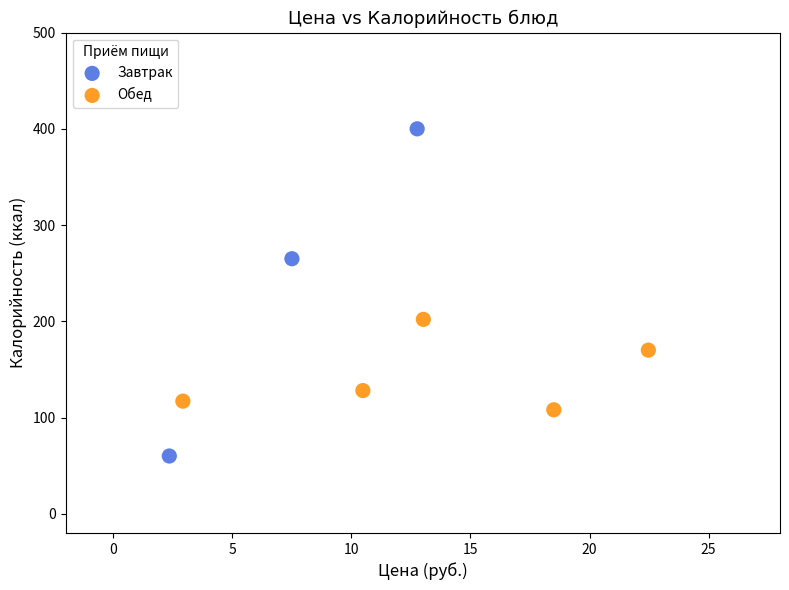

Which series reaches the minimum Y coordinate?

Завтрак